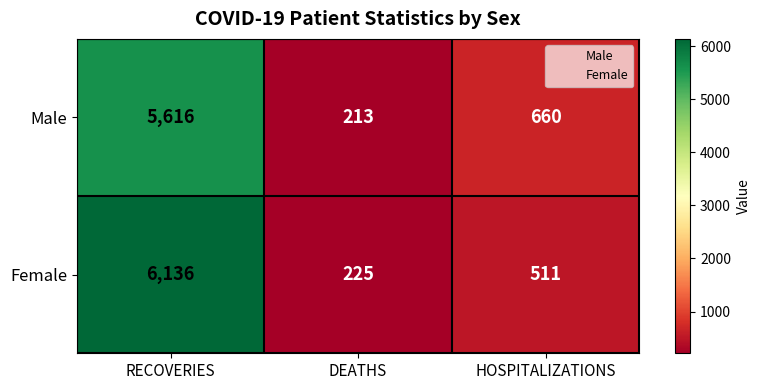

What is the difference between the maximum and minimum values in the Female series?

5911